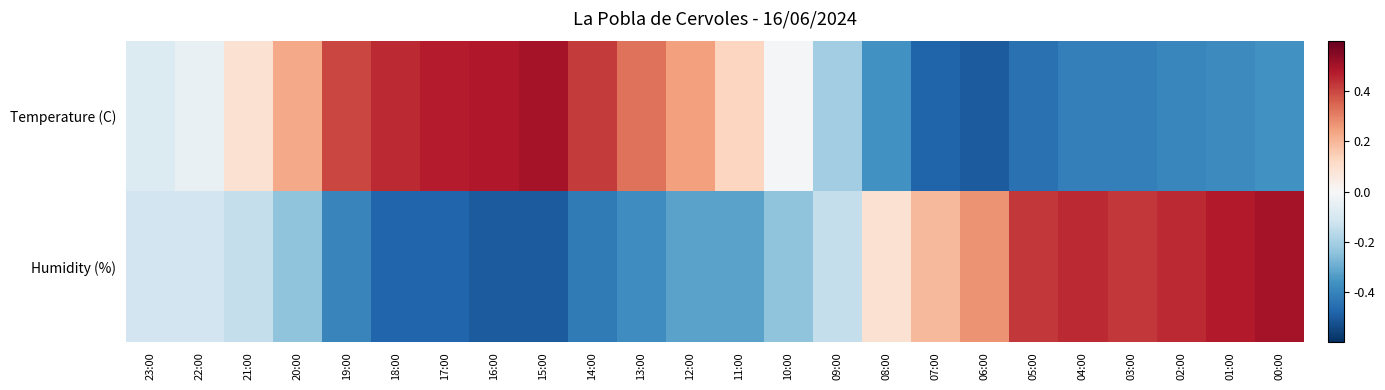

Rank the categories by Temperature (C) value from highest to lowest.

15:00, 16:00, 17:00, 18:00, 14:00, 19:00, 13:00, 12:00, 20:00, 11:00, 21:00, 10:00, 22:00, 23:00, 09:00, 08:00, 00:00, 01:00, 02:00, 04:00, 03:00, 05:00, 07:00, 06:00